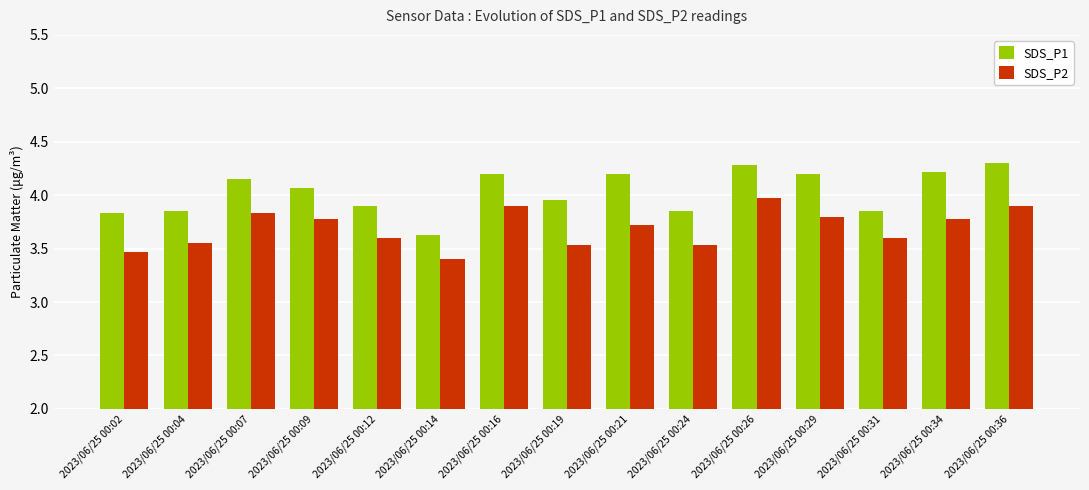

What is the highest value of the SDS_P1 series?

4.3